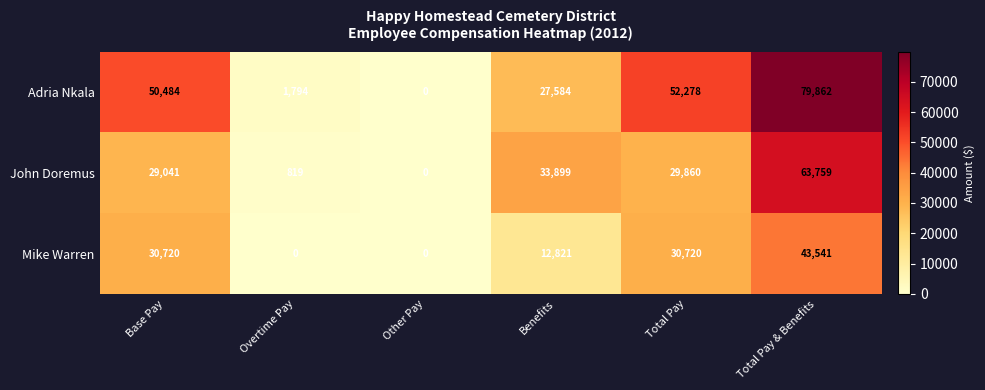

At which category does the chart reach its peak across all series?

Total Pay & Benefits